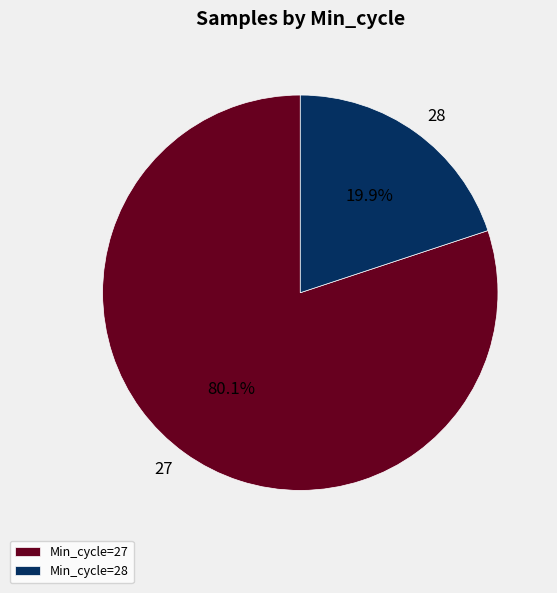

Between 28 and 27, which is larger?

27